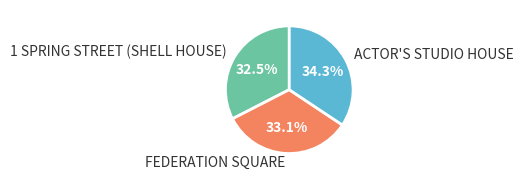

How many slices are in this pie chart?

3